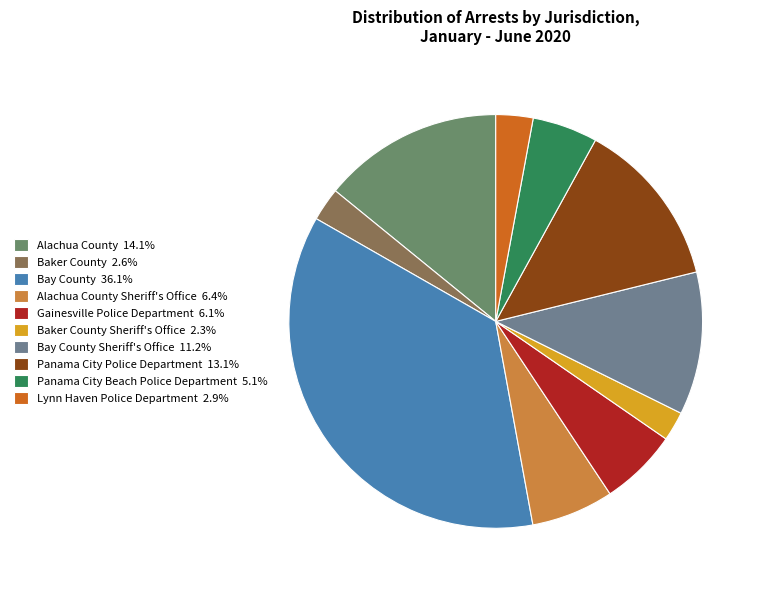

How many slices are in this pie chart?

10